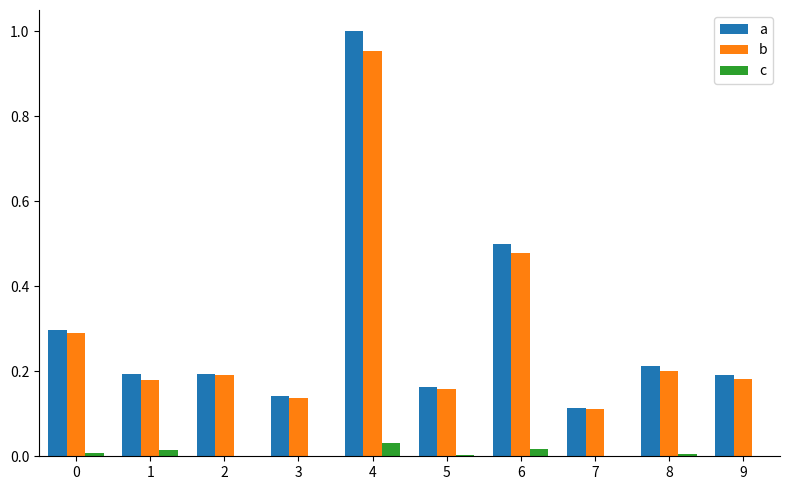

At which category is the sum across all series the highest?

4